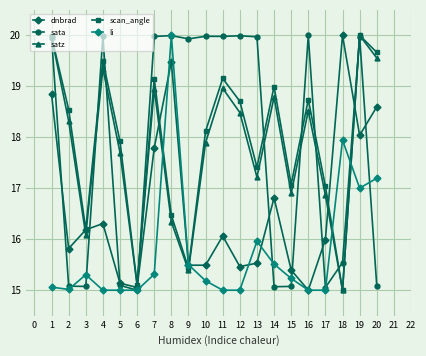

Is it true that li equals 6.3 at 14?

False